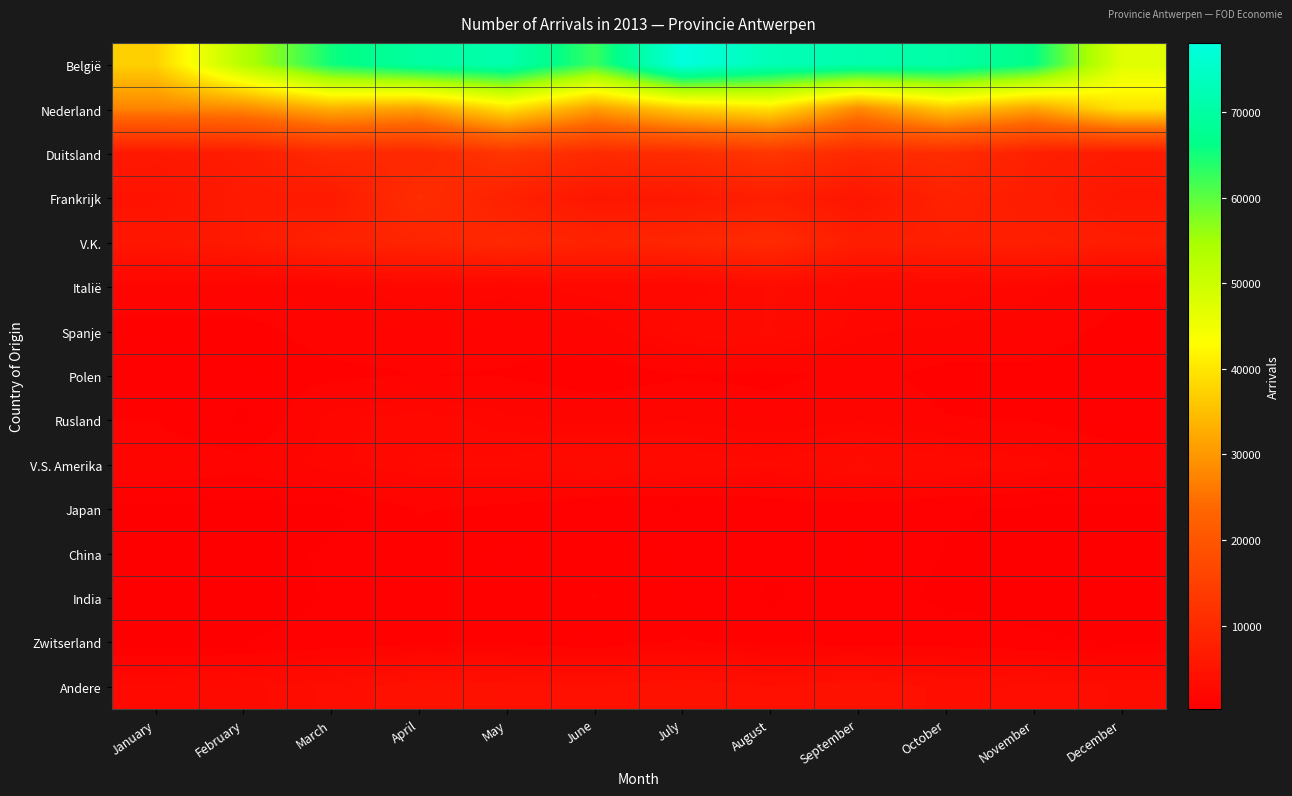

How many distinct data groups are displayed?

15